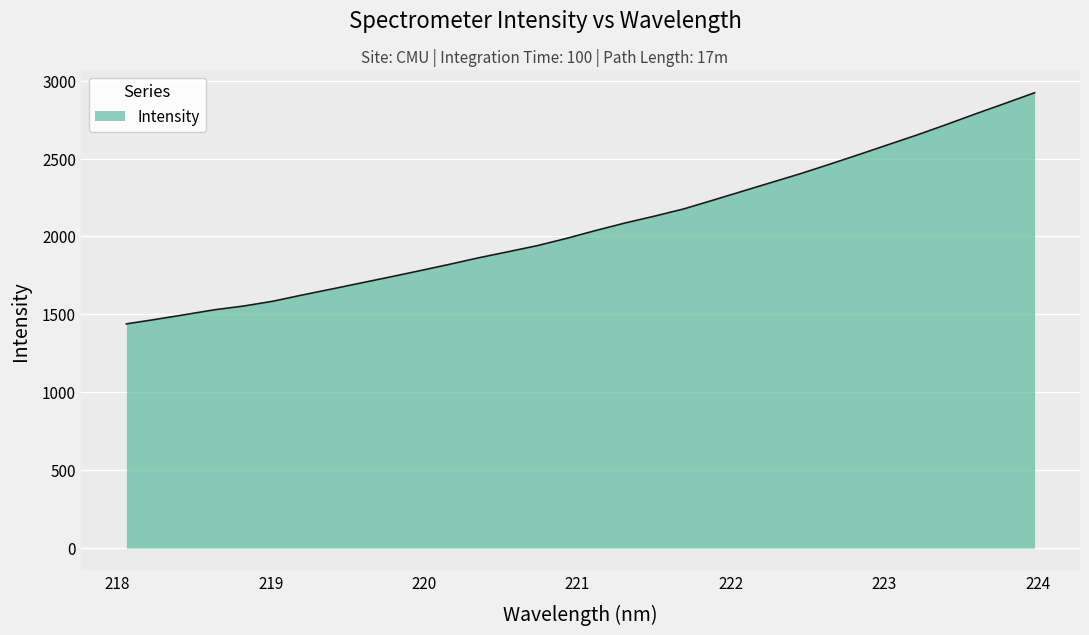

What is the maximum value shown in the chart?

2921.9